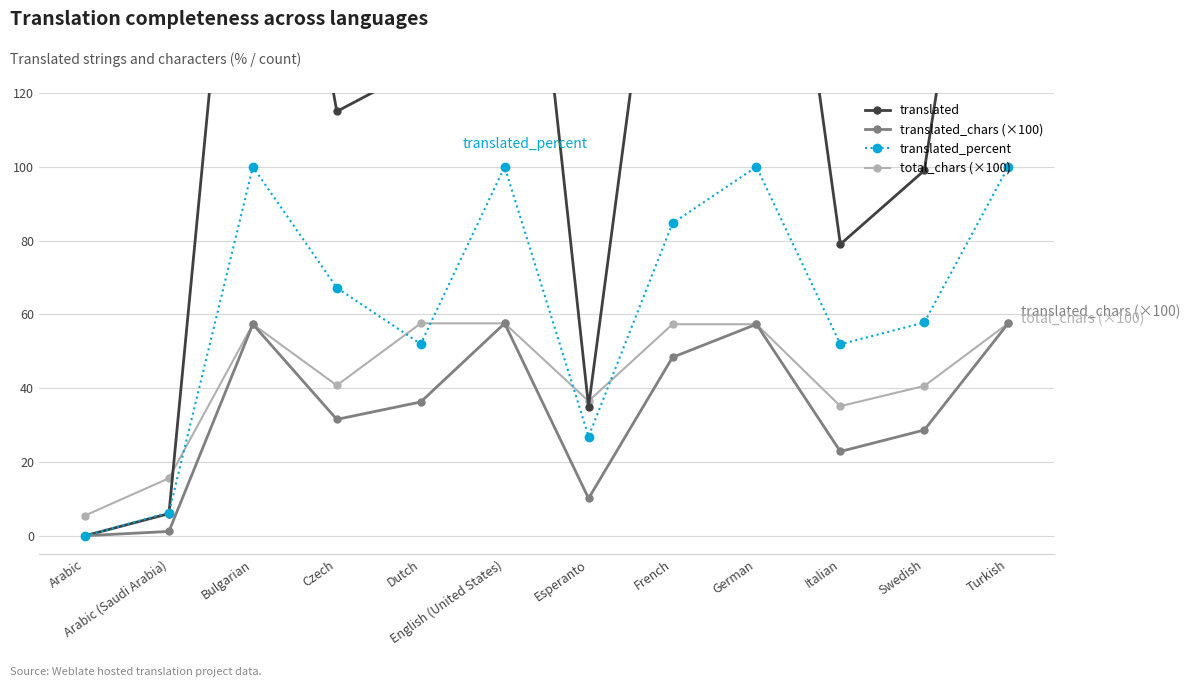

What is the value of the translated_percent point at the 8th from the left?

84.7